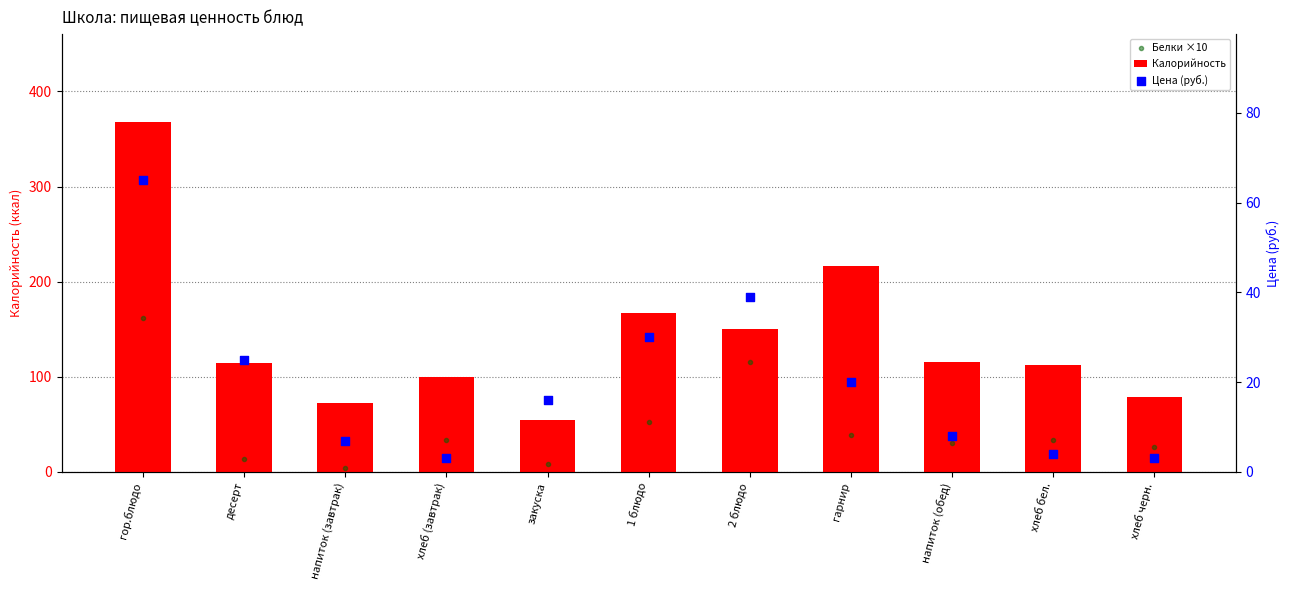

Which series reaches the minimum Y coordinate?

Цена (руб.)